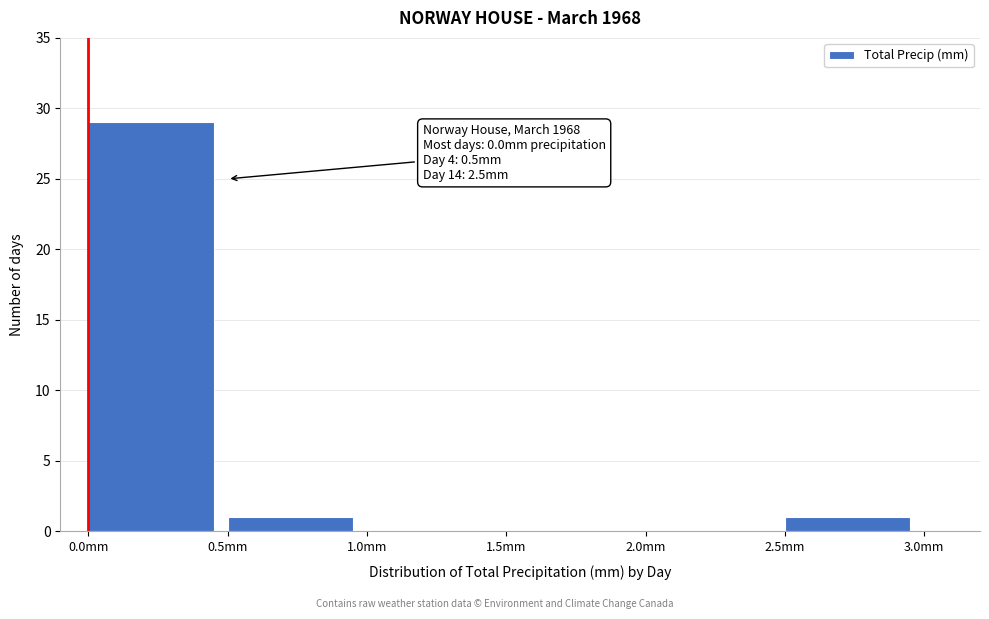

Which range on the x-axis has the tallest bar?

0.0 to 0.5